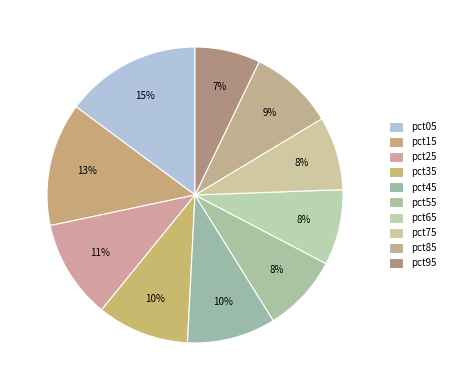

To the nearest percent, what portion does pct45 represent?

10%